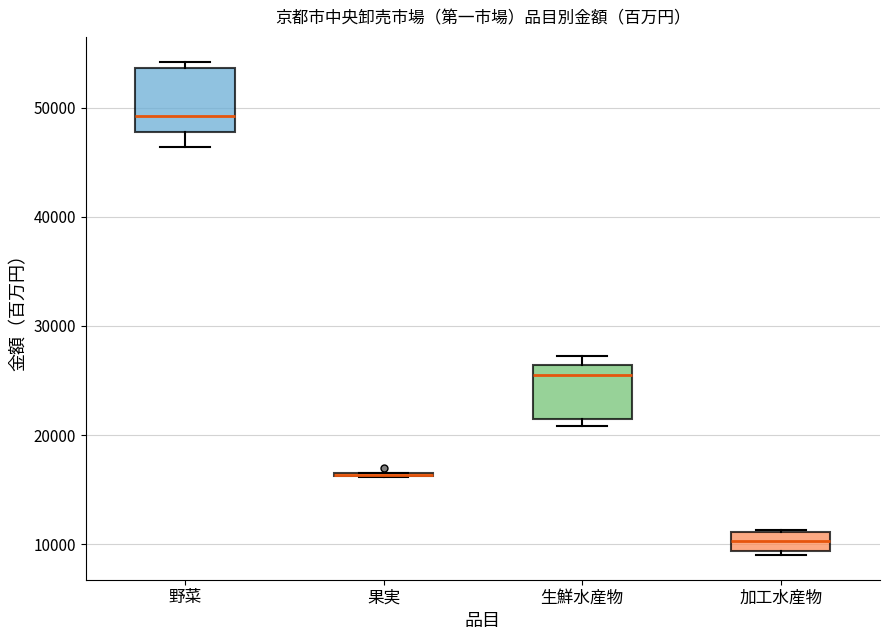

Reading left to right, read every box against the y-axis: the position of its median line, the range the box covers, and the ends of its whiskers. The values are not printed on the chart, so give them approximately, as read against the axis.

野菜: median 49000, box 48000 to 54000, whiskers 46000 to 54000 (just above the box's upper edge)
果実: box collapsed to a line at 16000, whiskers 16000 to 17000
生鮮水産物: median 26000 (just below the box's upper edge), box 21000 to 26000, whiskers 21000 (just below the box's lower edge) to 27000
加工水産物: median 10000, box 9000 to 11000, whiskers 9000 (just below the box's lower edge) to 11000